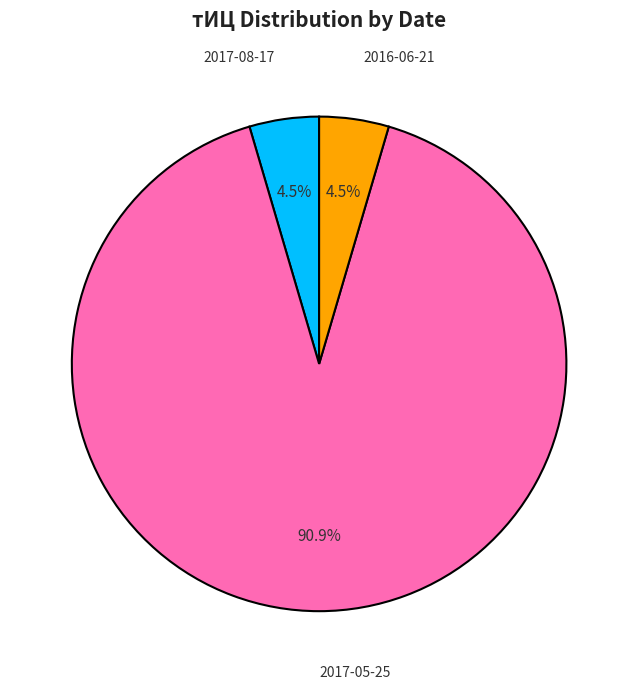

How many slices are in this pie chart?

3